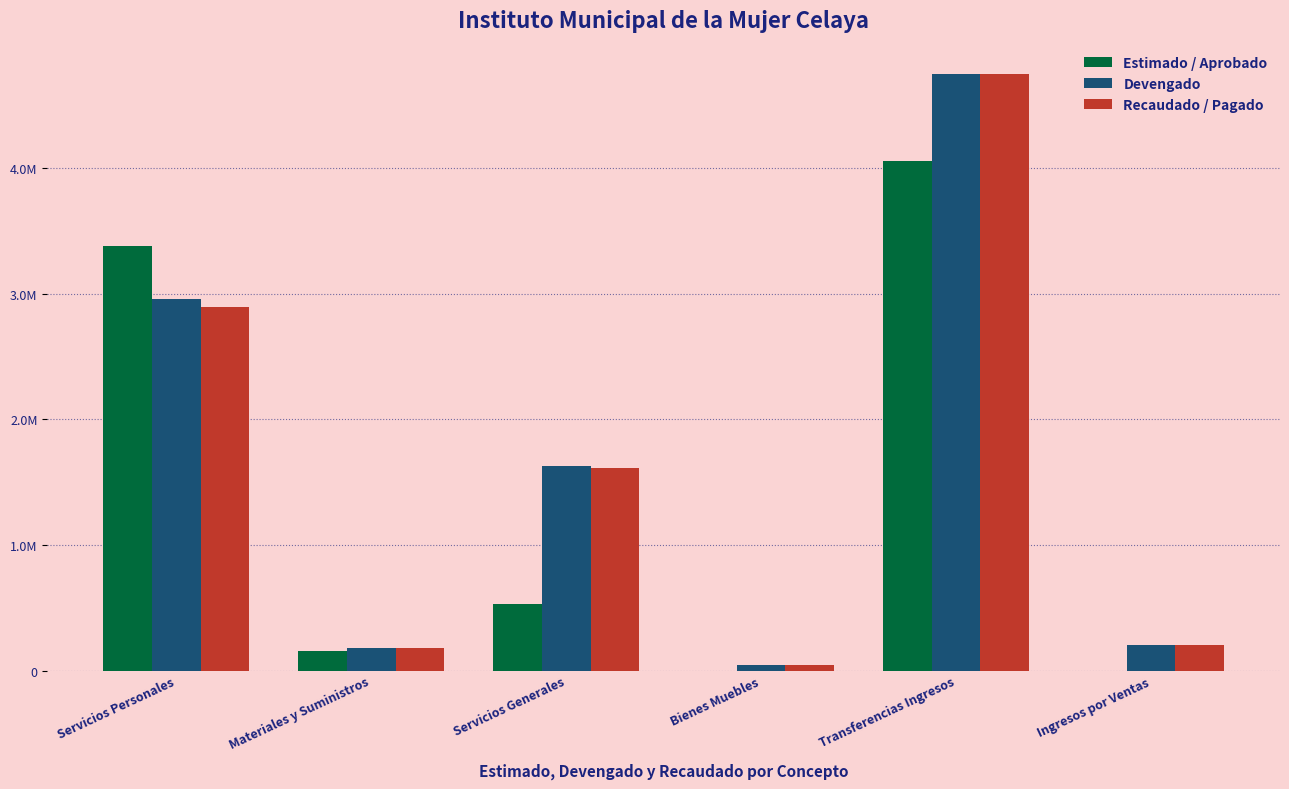

Rank the series at Servicios Personales from highest to lowest value.

Estimado / Aprobado, Devengado, Recaudado / Pagado